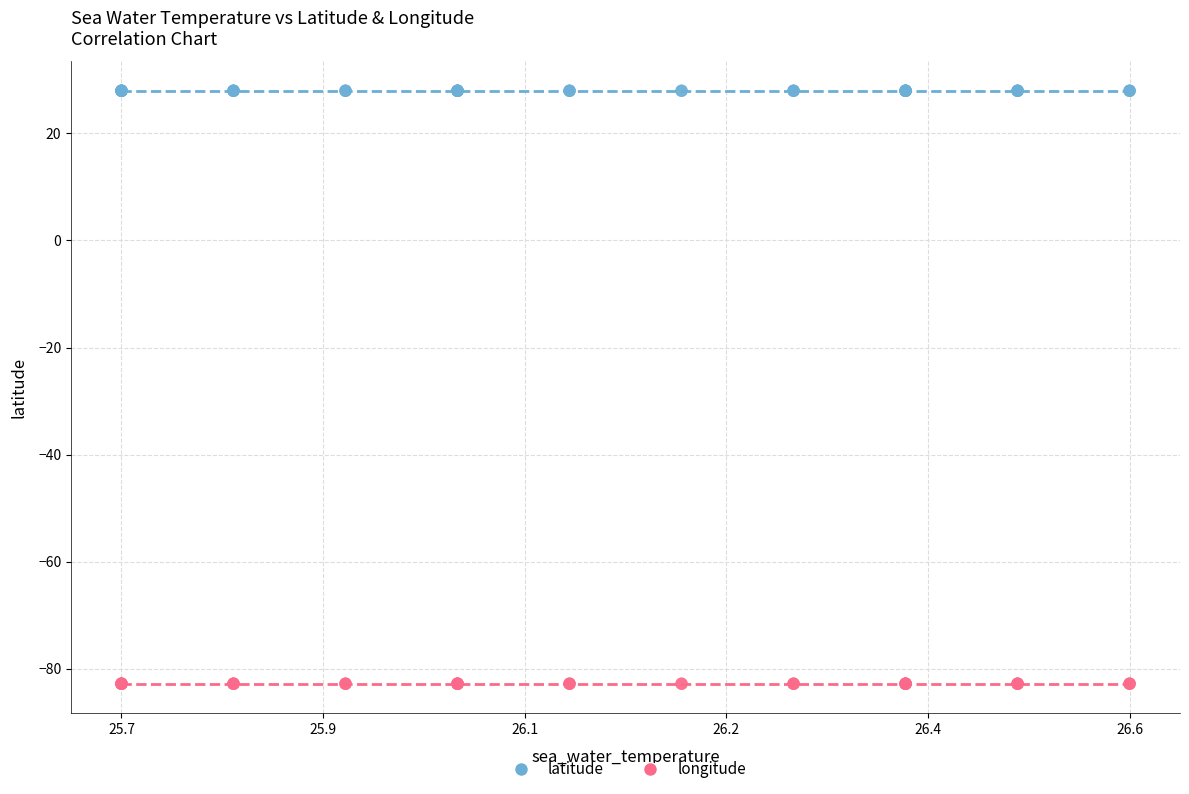

Which series contains the lowest Y value?

longitude